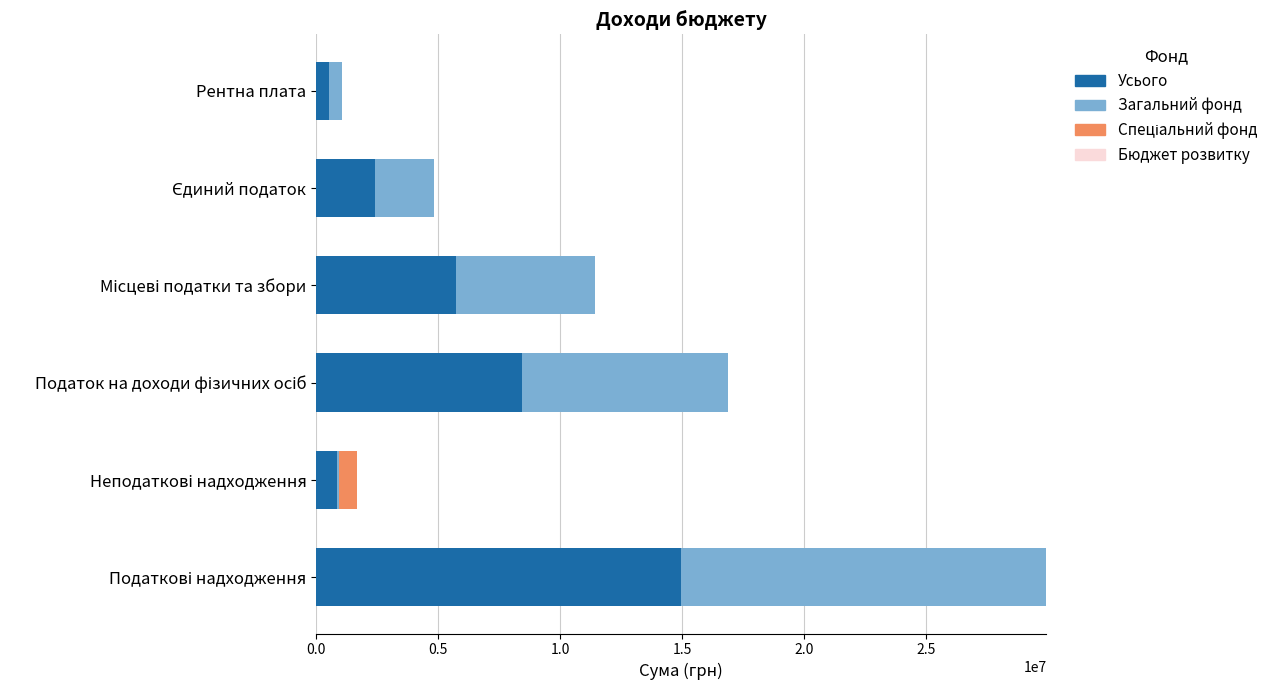

What is the average value of the Усього series?

5480800